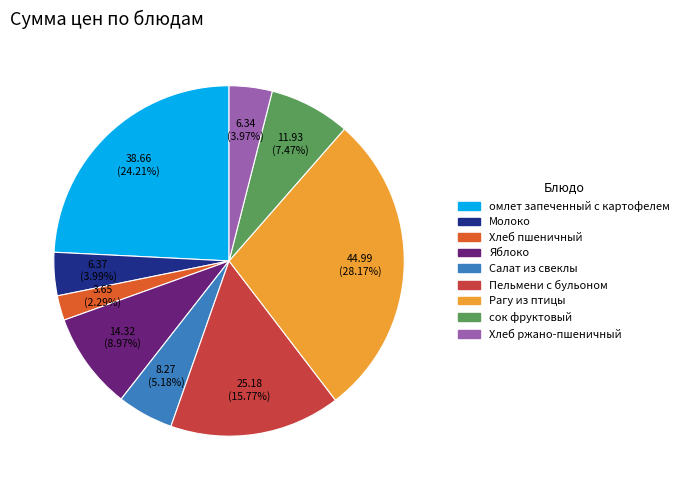

What percentage is the Хлеб пшеничный slice, to the nearest percent?

2%